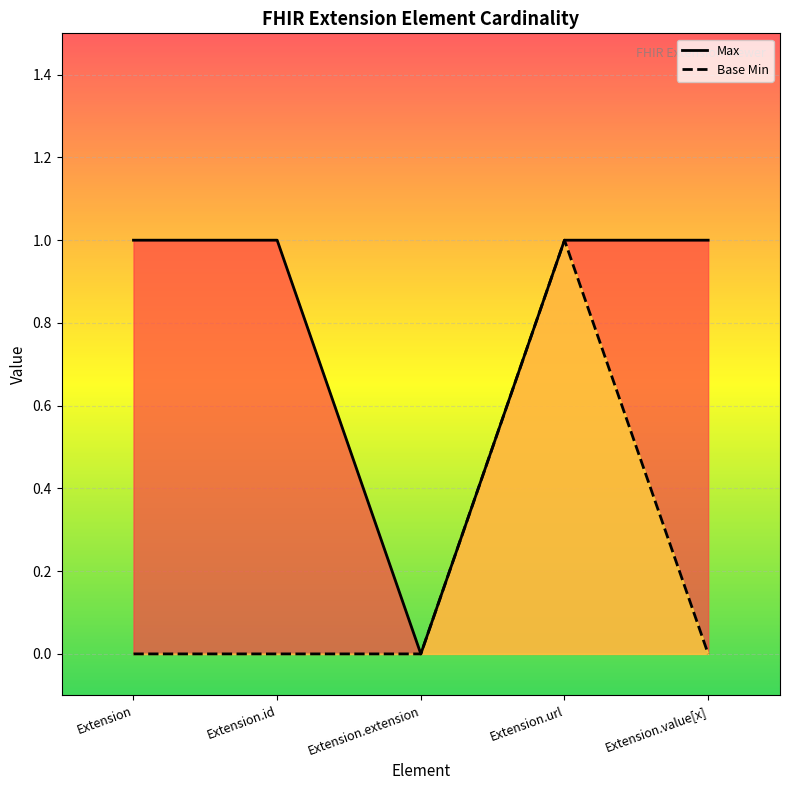

At Extension.url, list the series in order from largest to smallest.

Max, Base Min